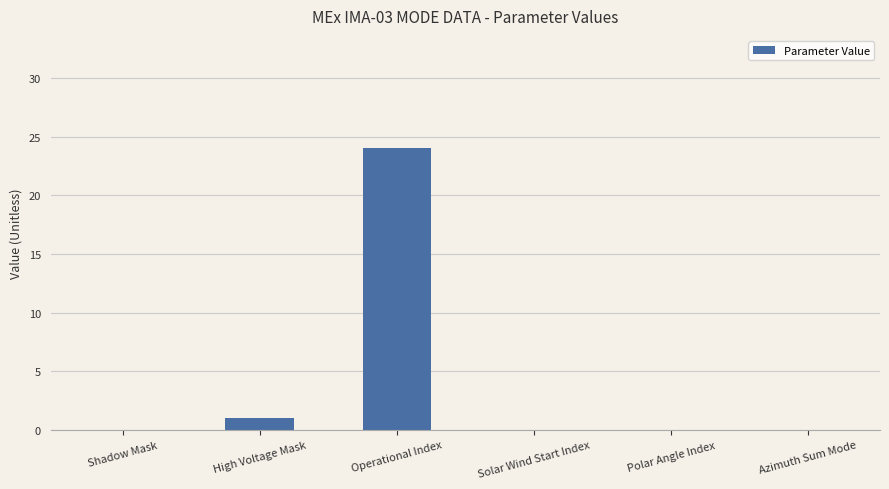

Where is the data nearest to the value 12?

High Voltage Mask